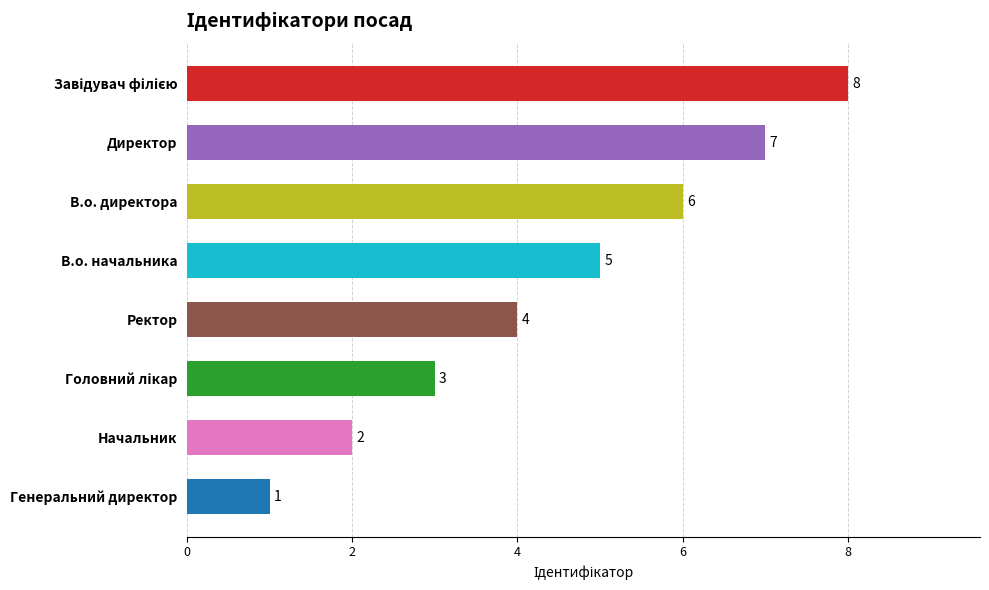

Is it true that the value at Начальник is 1?

False